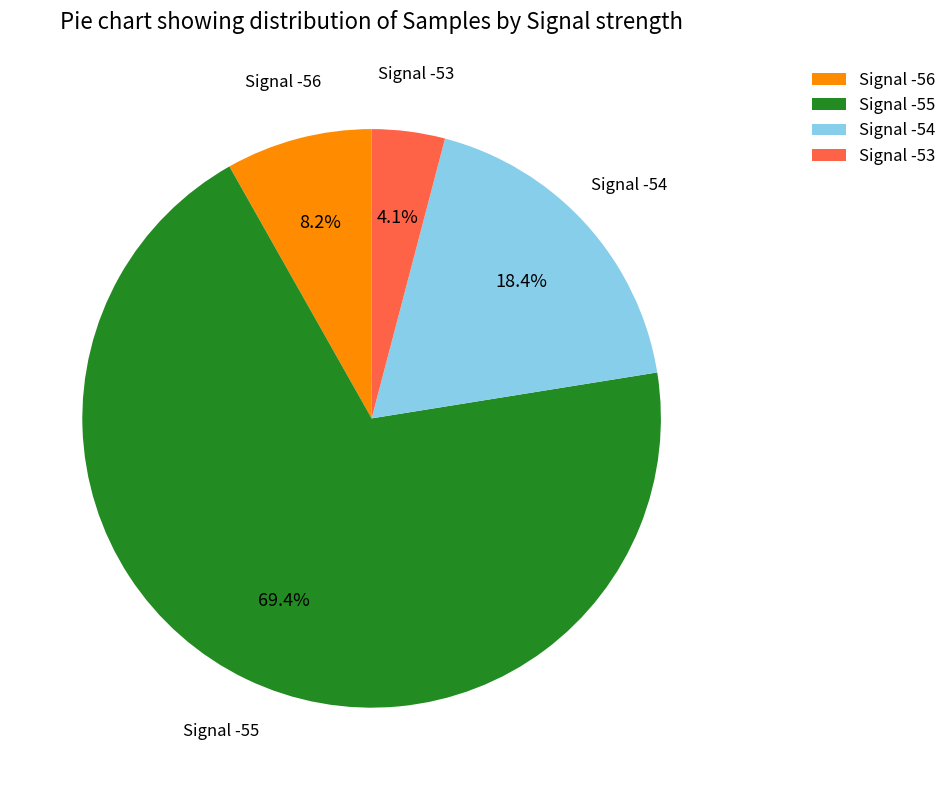

What percentage is the Signal -54 slice, to the nearest percent?

18%